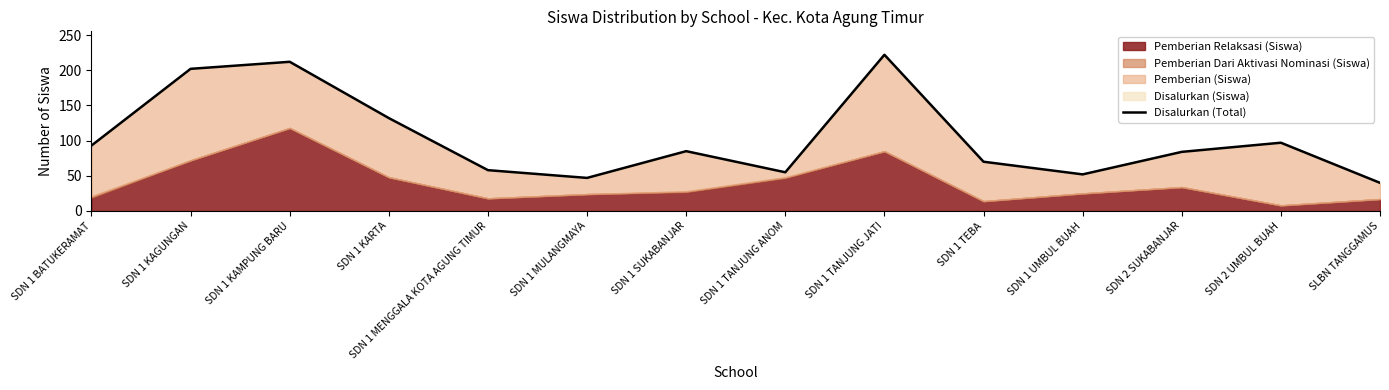

List the labels in order of value, smallest first.

SLBN TANGGAMUS, SDN 1 MULANGMAYA, SDN 1 UMBUL BUAH, SDN 1 TANJUNG ANOM, SDN 1 MENGGALA KOTA AGUNG TIMUR, SDN 1 TEBA, SDN 2 SUKABANJAR, SDN 1 SUKABANJAR, SDN 1 BATUKERAMAT, SDN 2 UMBUL BUAH, SDN 1 KARTA, SDN 1 KAGUNGAN, SDN 1 KAMPUNG BARU, SDN 1 TANJUNG JATI